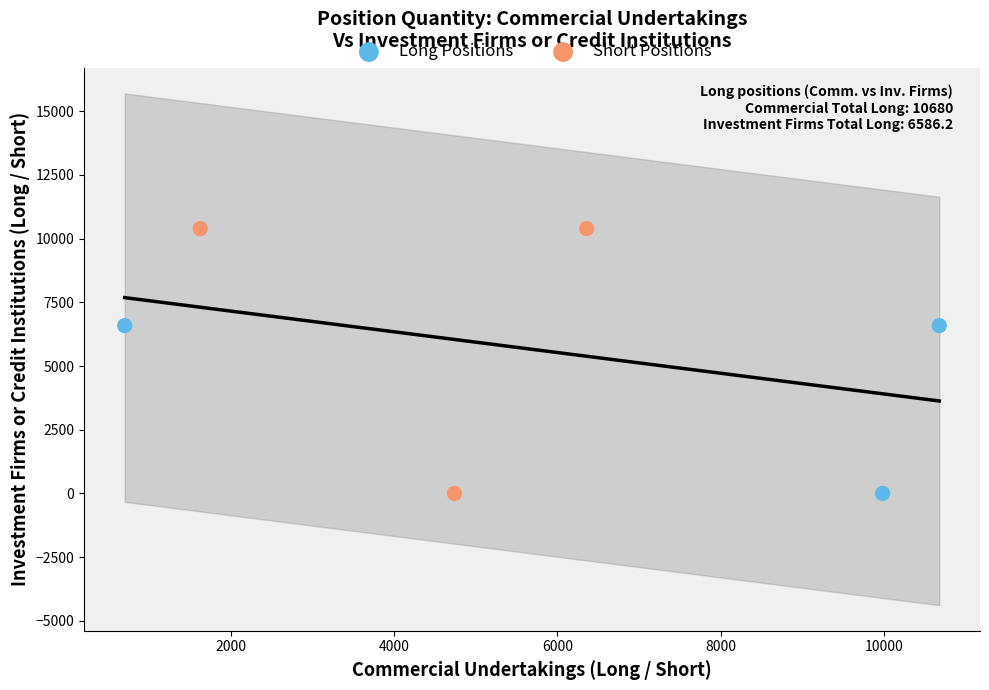

Which series contains the highest Y value?

Short Positions